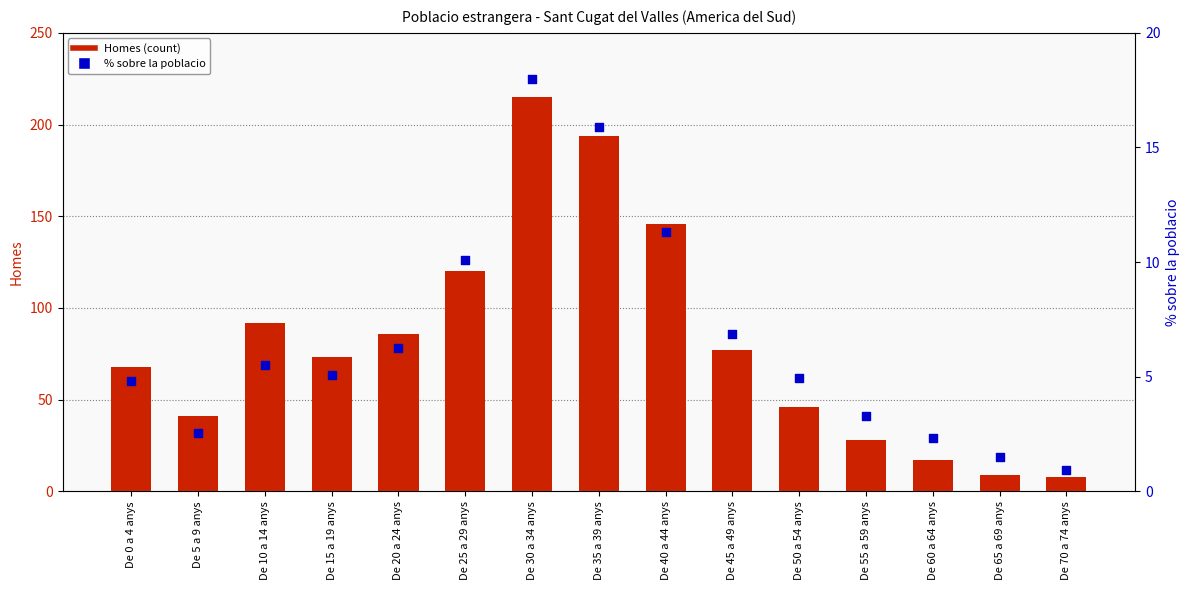

Is the value of % sobre la poblacio at De 60 a 64 anys greater than the value of Homes (count) at De 40 a 44 anys?

No